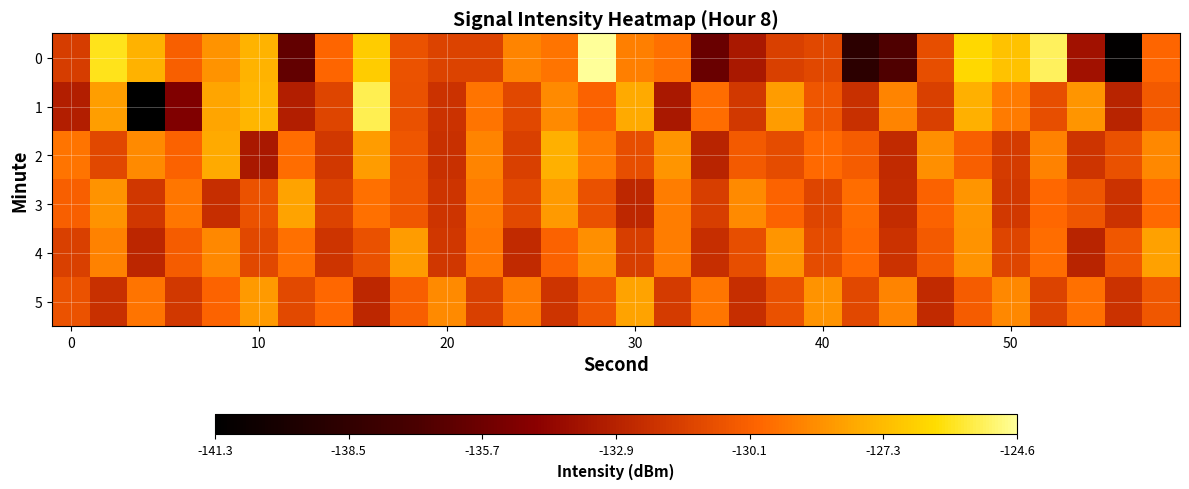

How many series are shown in this chart?

6